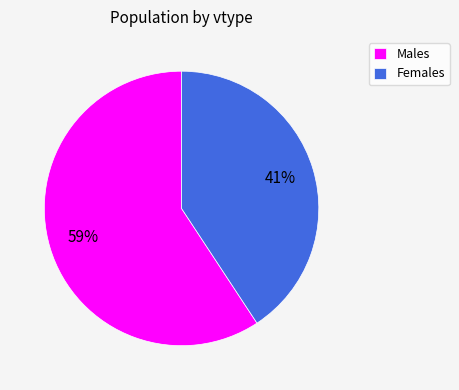

What is the ratio of the value at Females to the value at Males?

0.7